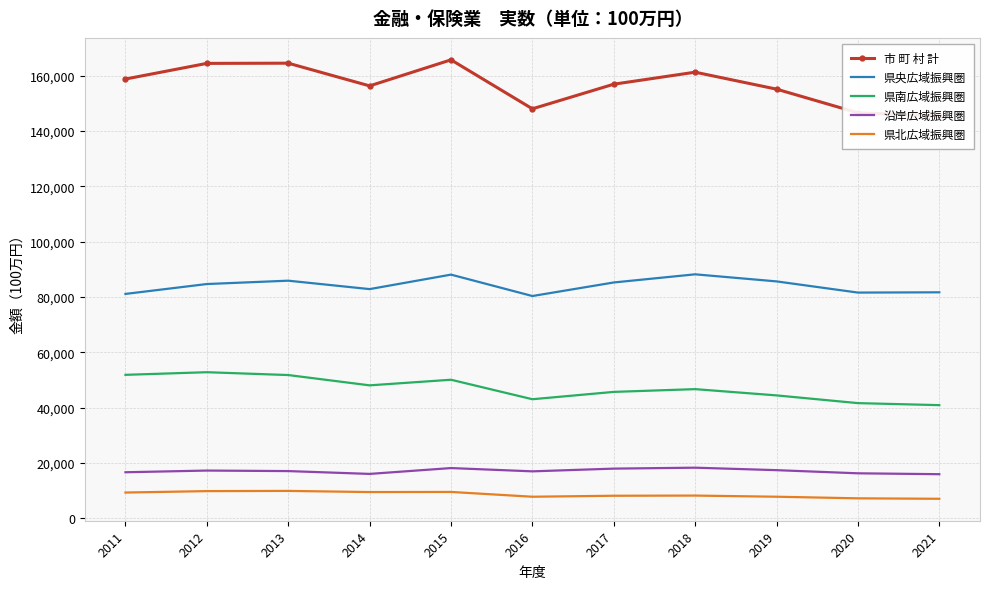

At which label is 県央広域振興圏 closest to 84227?

2012